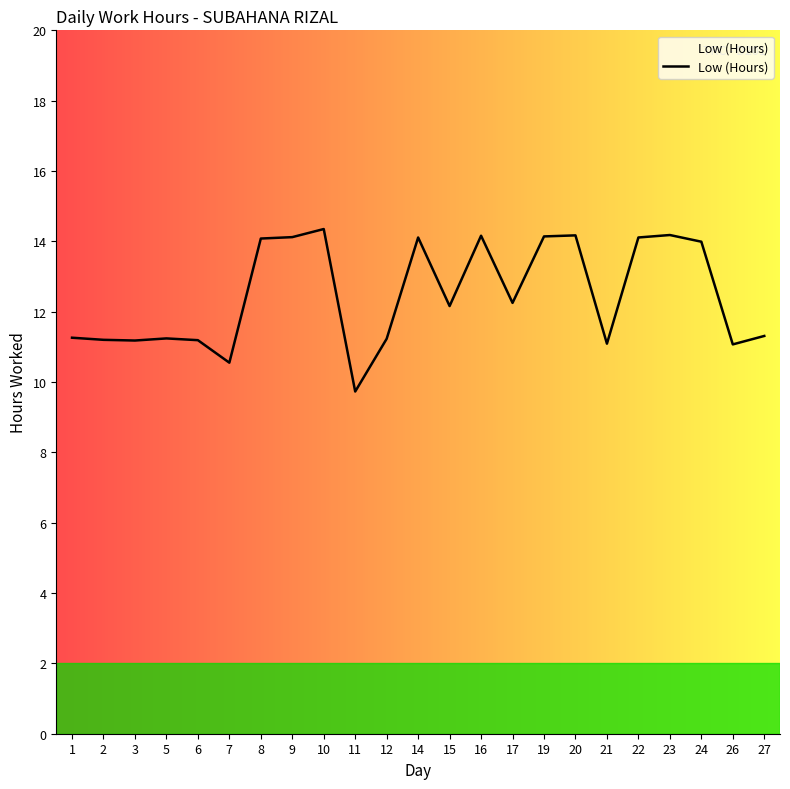

What is the minimum value shown in the chart?

9.7